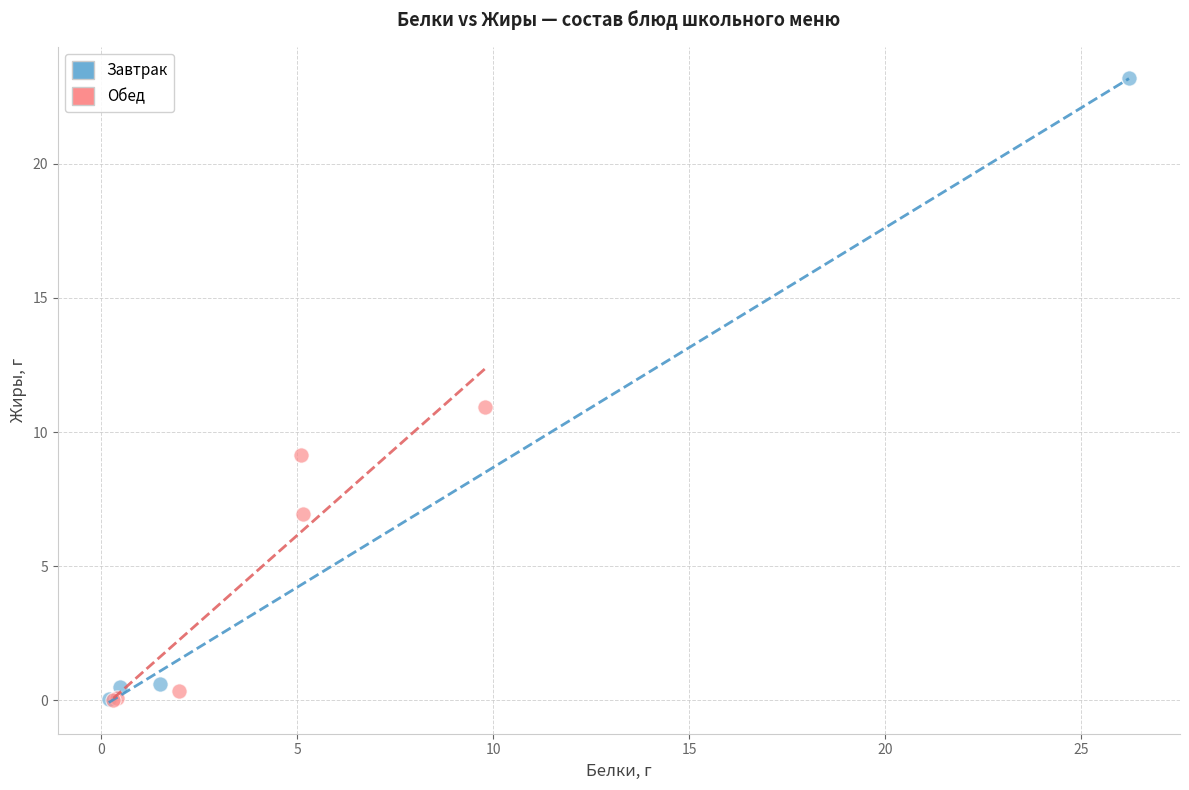

Which series has the widest spread of Y values?

Завтрак